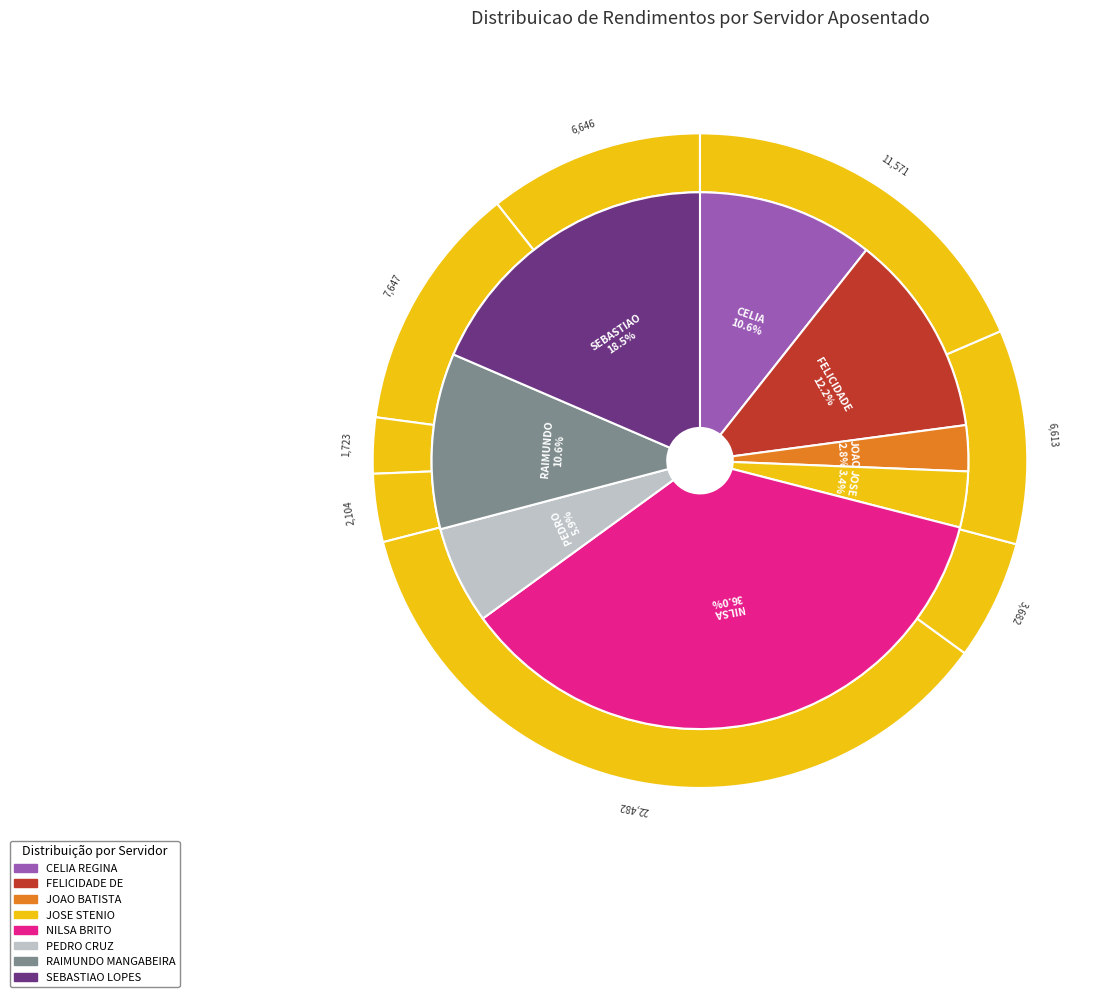

Count the number of slices in the pie.

8